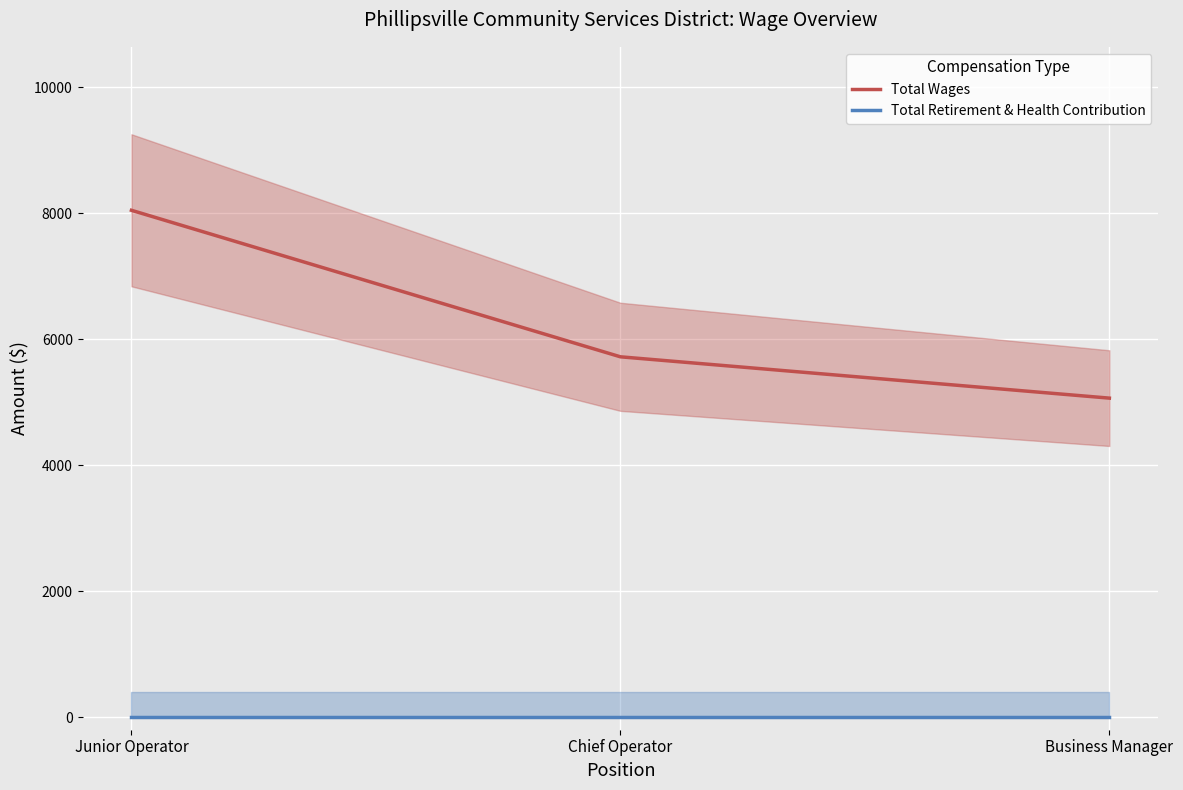

What is the difference between the second highest and minimum values in the Total Wages series?

656